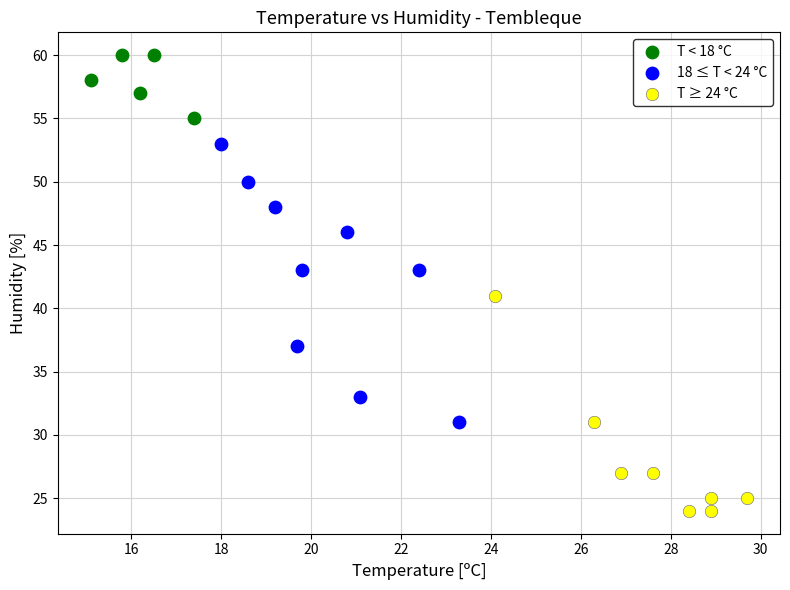

Which series has the widest spread of Y values?

18 ≤ T < 24 °C